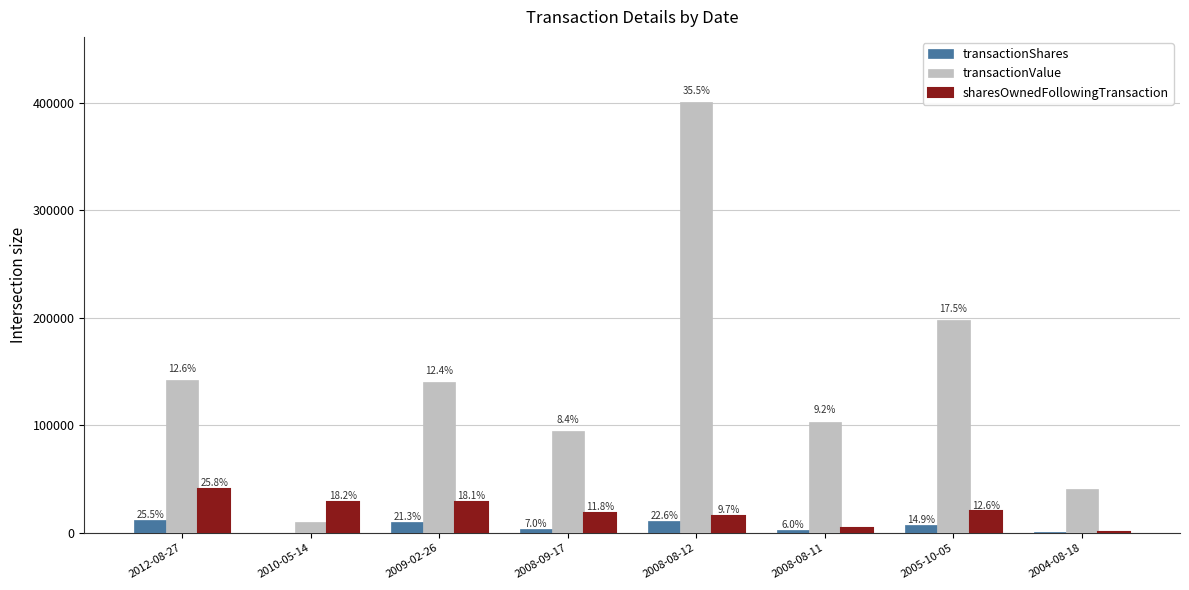

What is the label of the 5th bar from the left?

2008-08-12